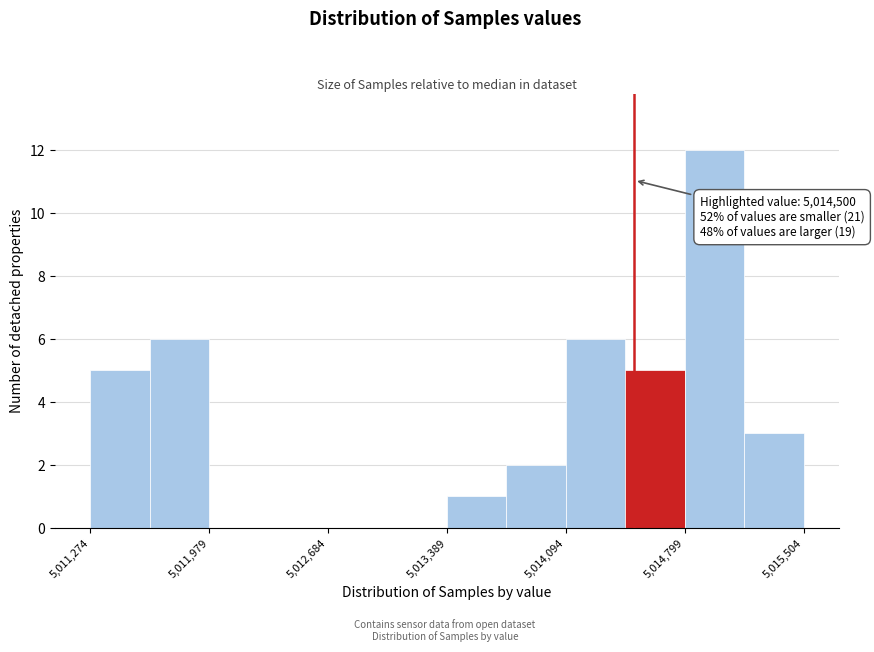

Read against the x-axis, roughly where is the centre of the tallest bar?

5015000